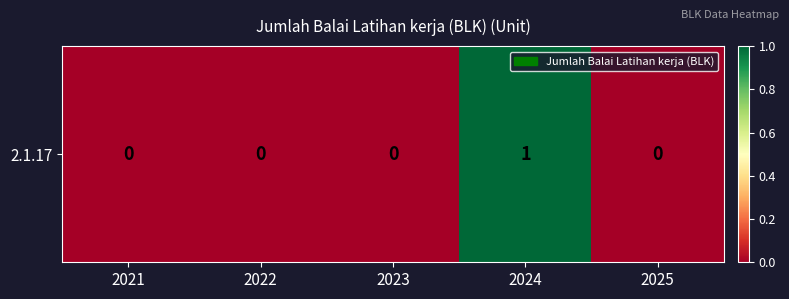

List the labels in order of value, largest first.

2024, 2021, 2022, 2023, 2025